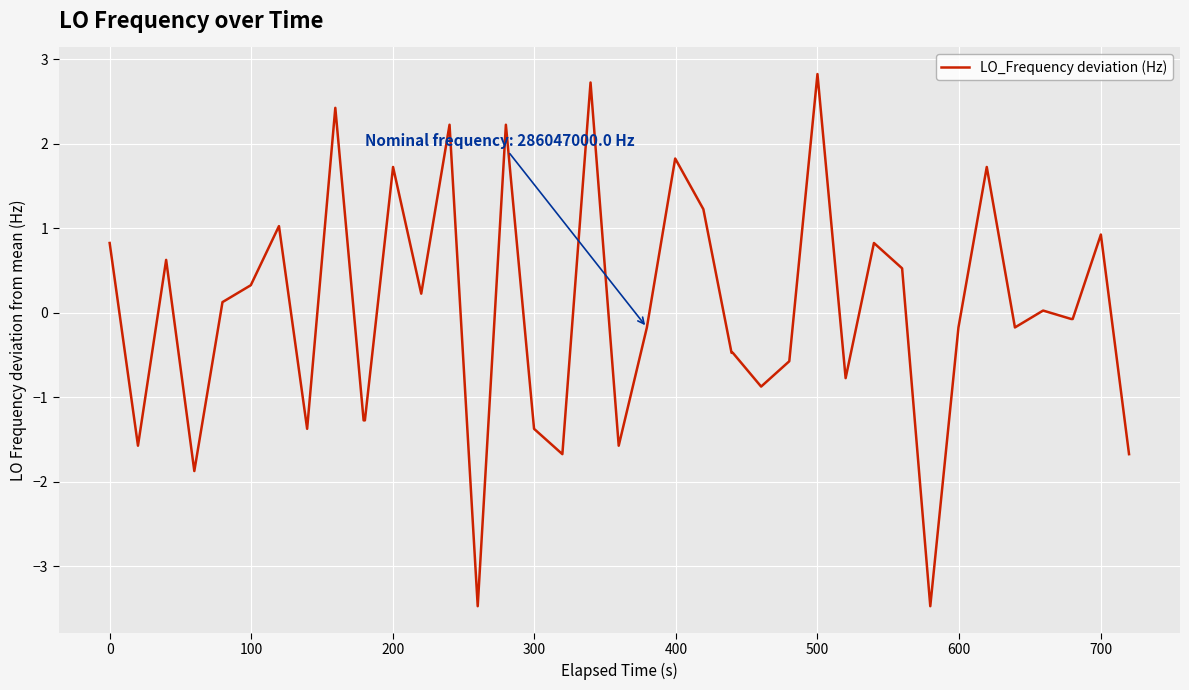

What is the minimum value shown in the chart?

-3.5